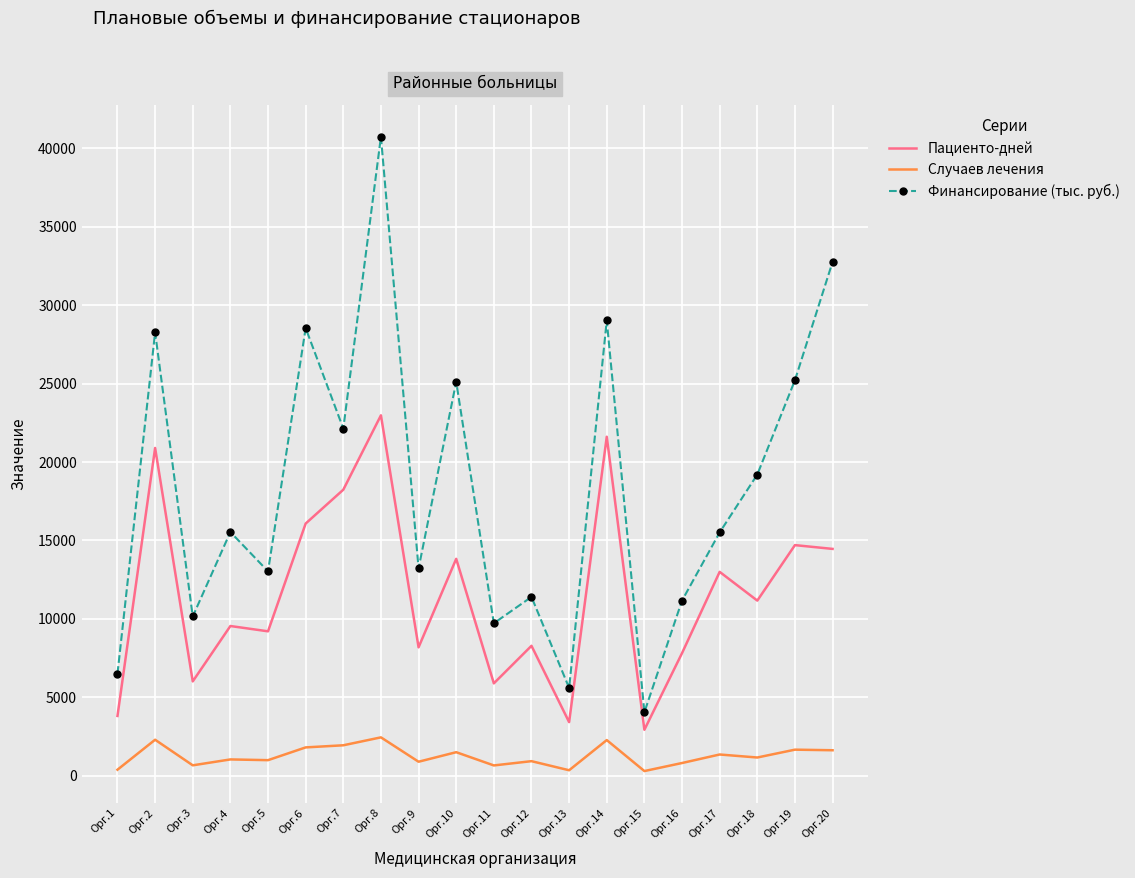

Is it true that Случаев лечения equals 666.0 at Орг.11?

True